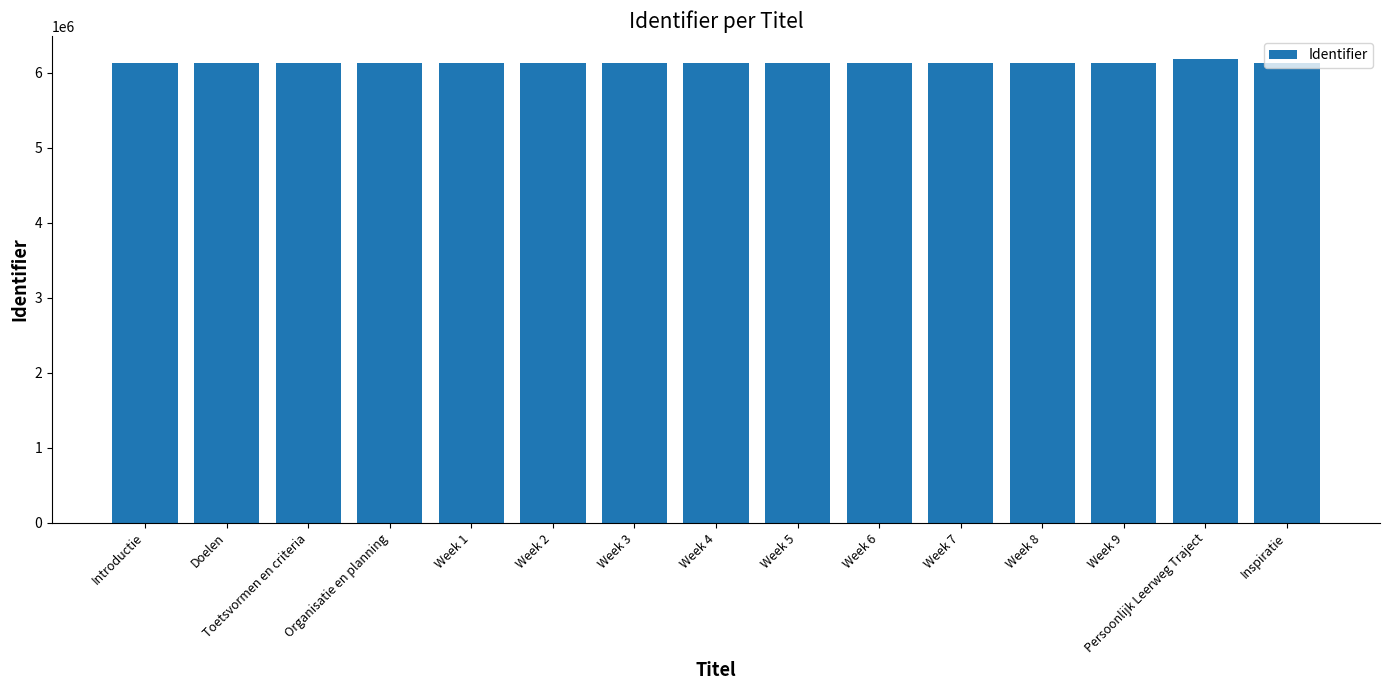

The value at Week 8 is 8975501. True or false?

False